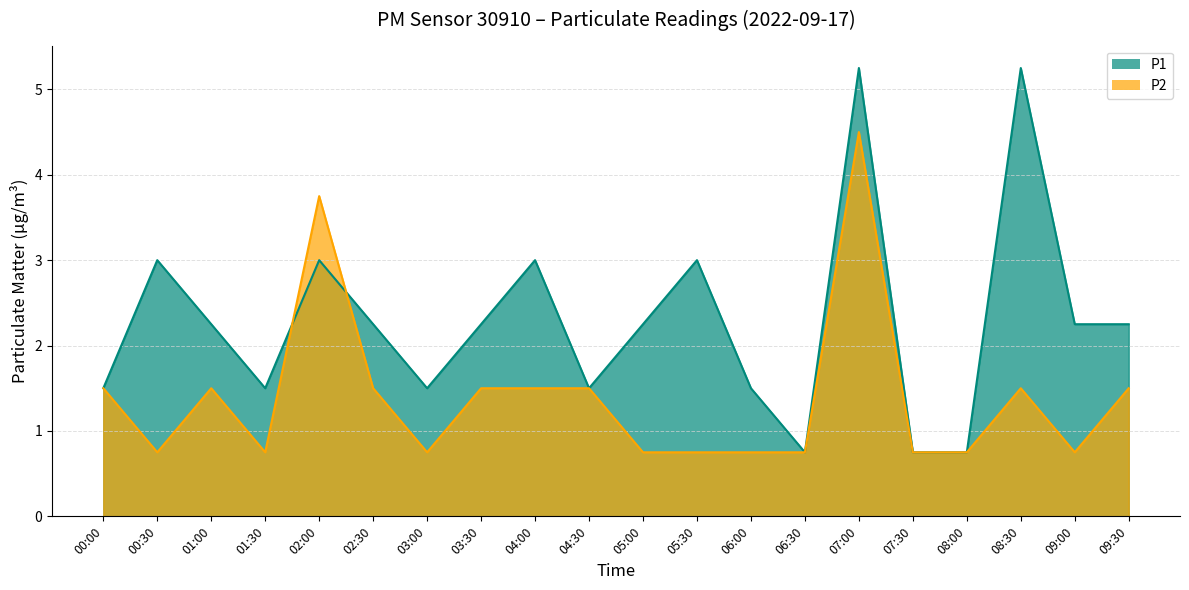

What is the label of the 8th point from the right?

06:00